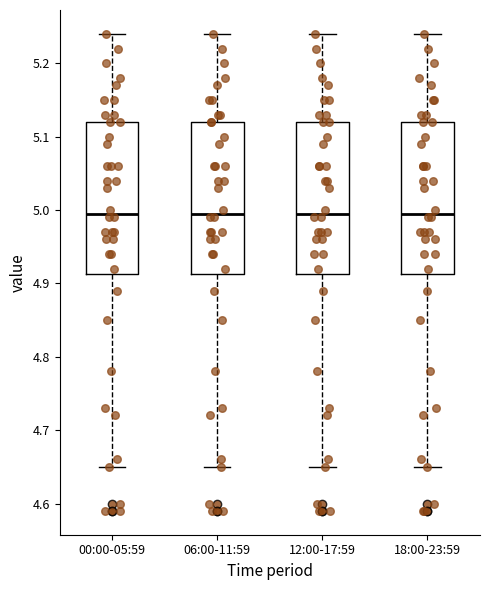

Where is the upper edge of the box for 18:00-23:59 on the y-axis? The values are not printed on the chart, so give them approximately, as read against the axis.

5.12